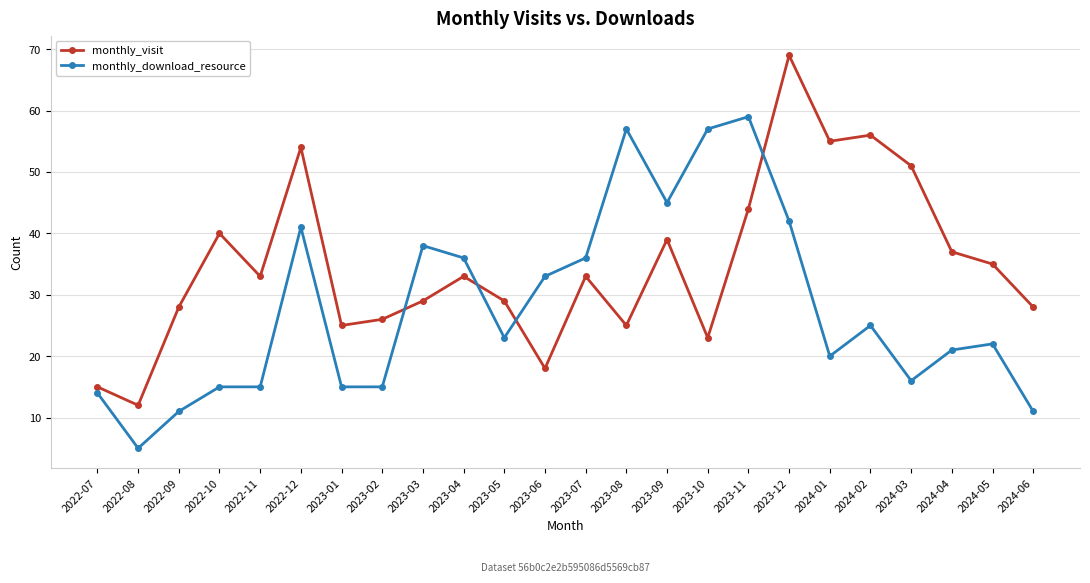

Which category has the highest value in the monthly_visit series?

2023-12